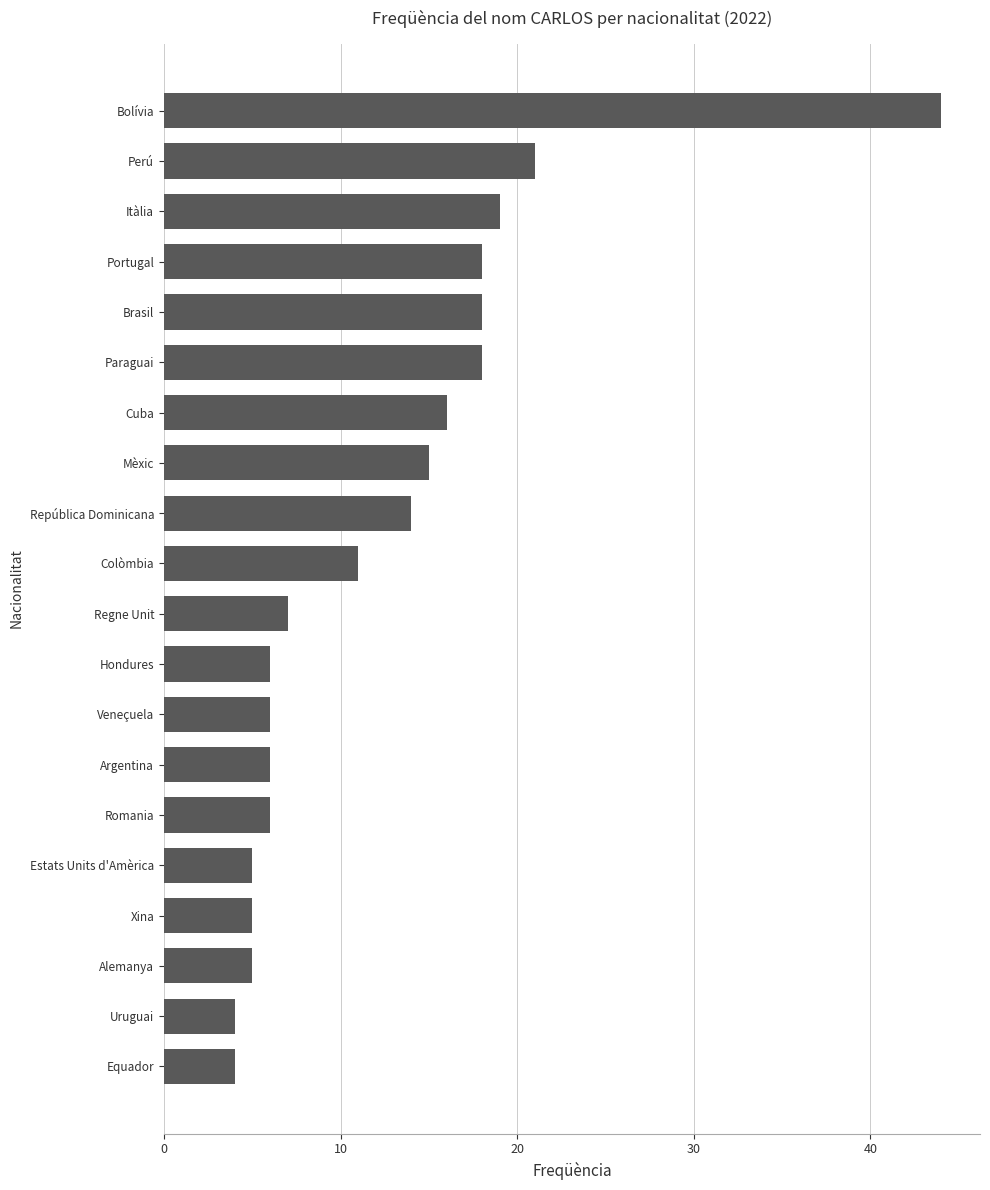

Is it true that the value at Romania is 2?

False